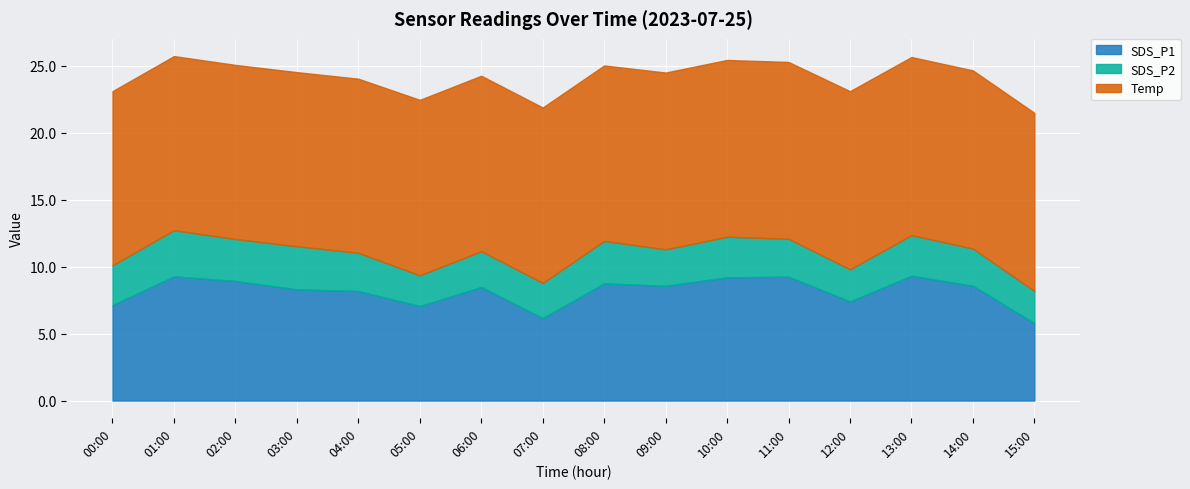

How many data points does each series have?

16